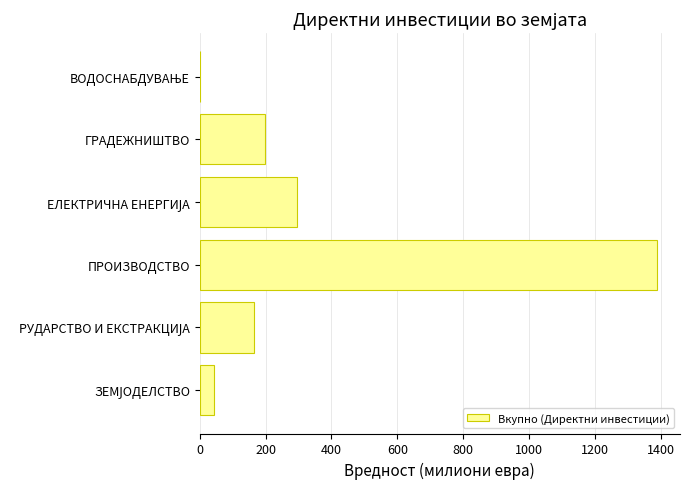

What is the maximum value shown in the chart?

1388.9